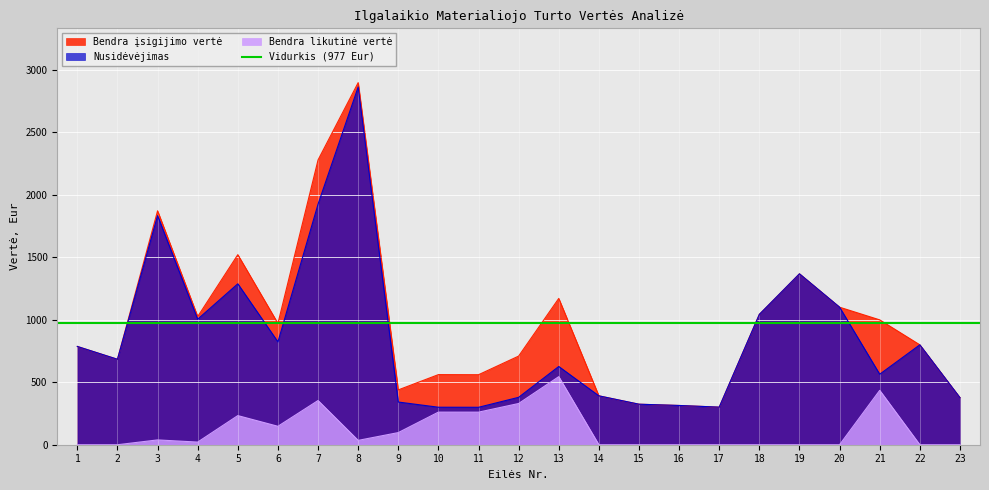

How many values in the Bendra įsigijimo vertė series are below 799?

11